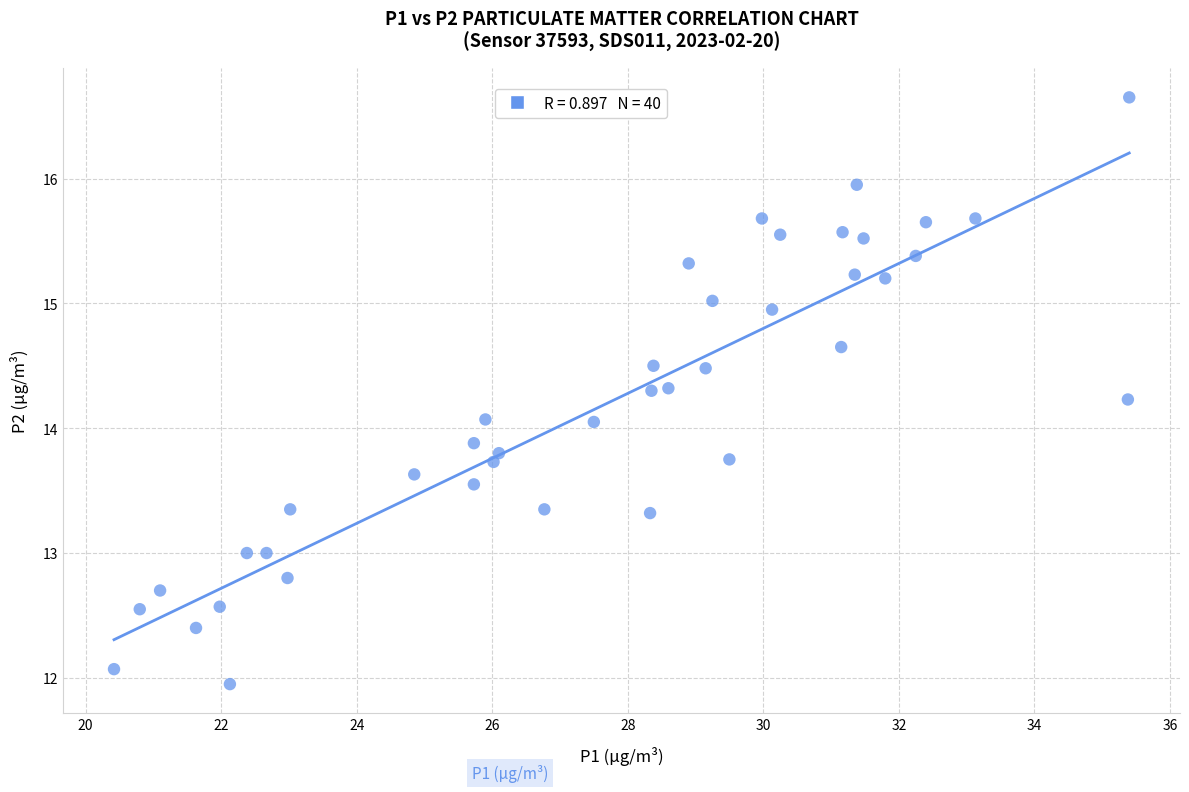

What is the range of X values (max minus min)?

15.0